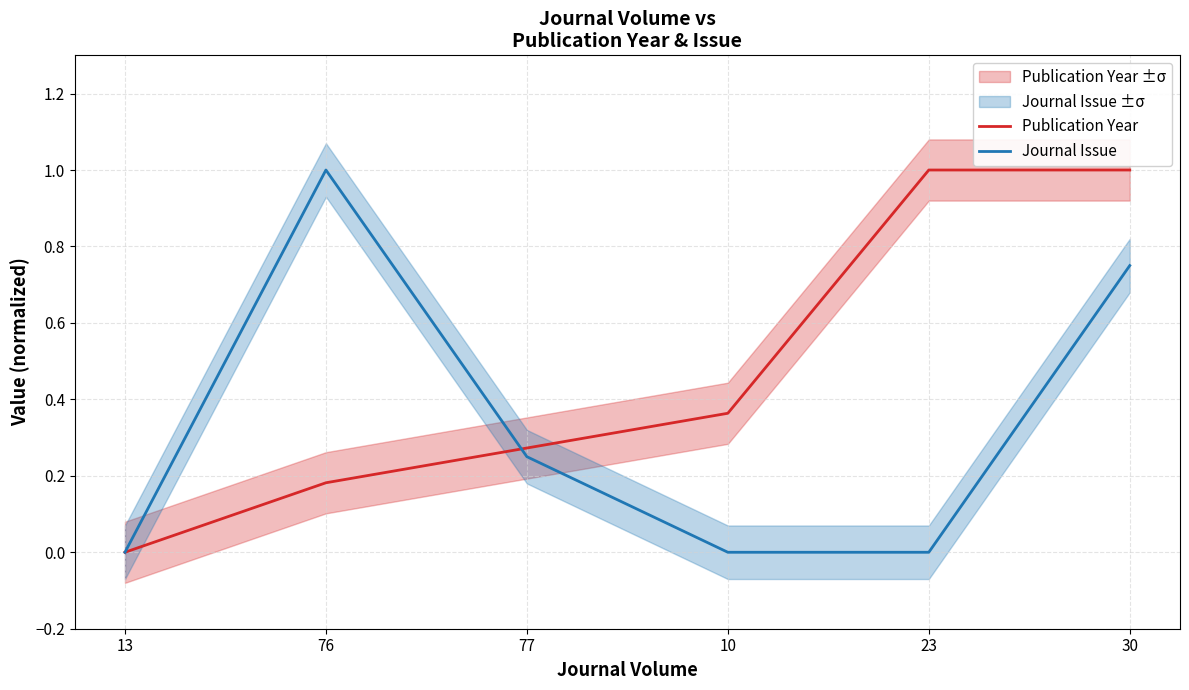

True or false: Publication Year and Journal Issue intersect in this chart.

True